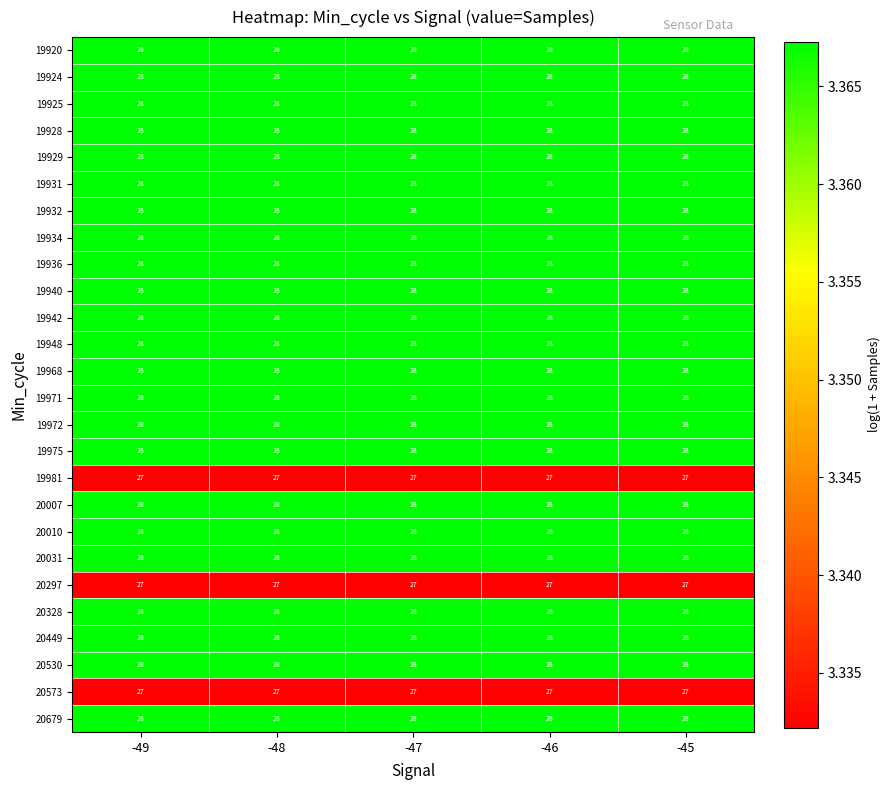

What is the maximum value shown in the chart?

28